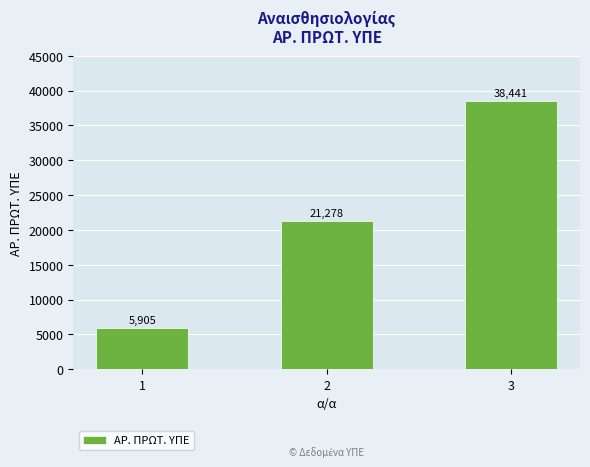

List the labels in order of value, largest first.

3, 2, 1